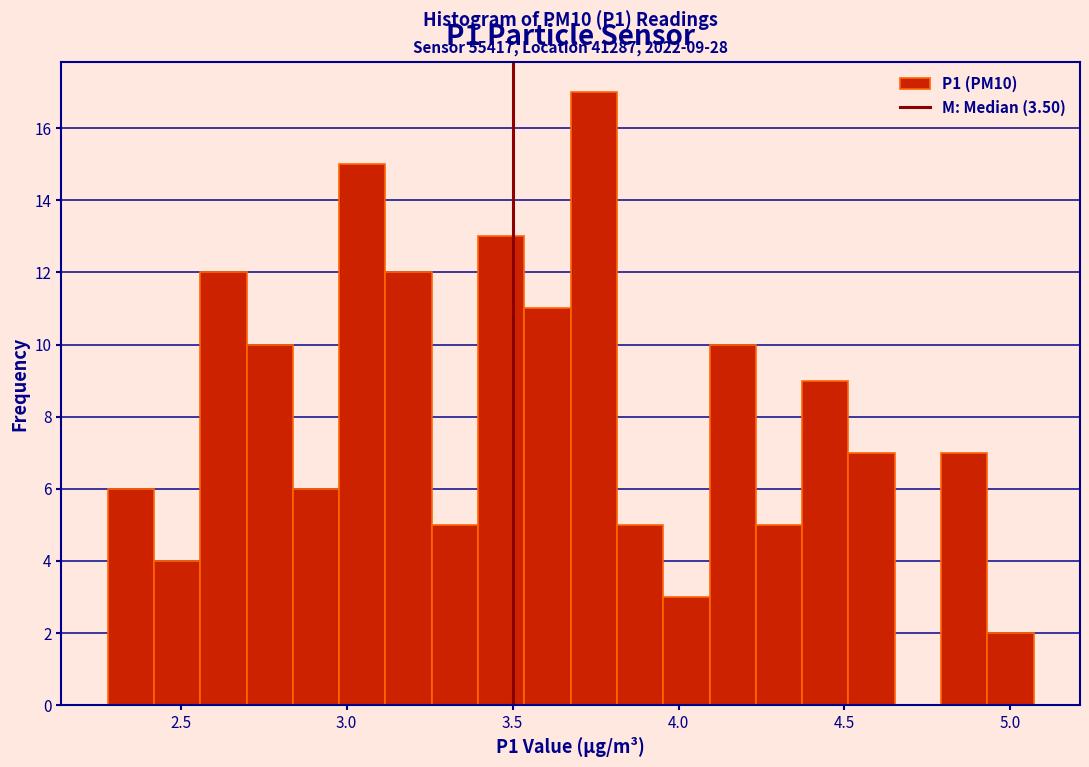

Read against the x-axis, roughly where is the centre of the tallest bar?

3.75